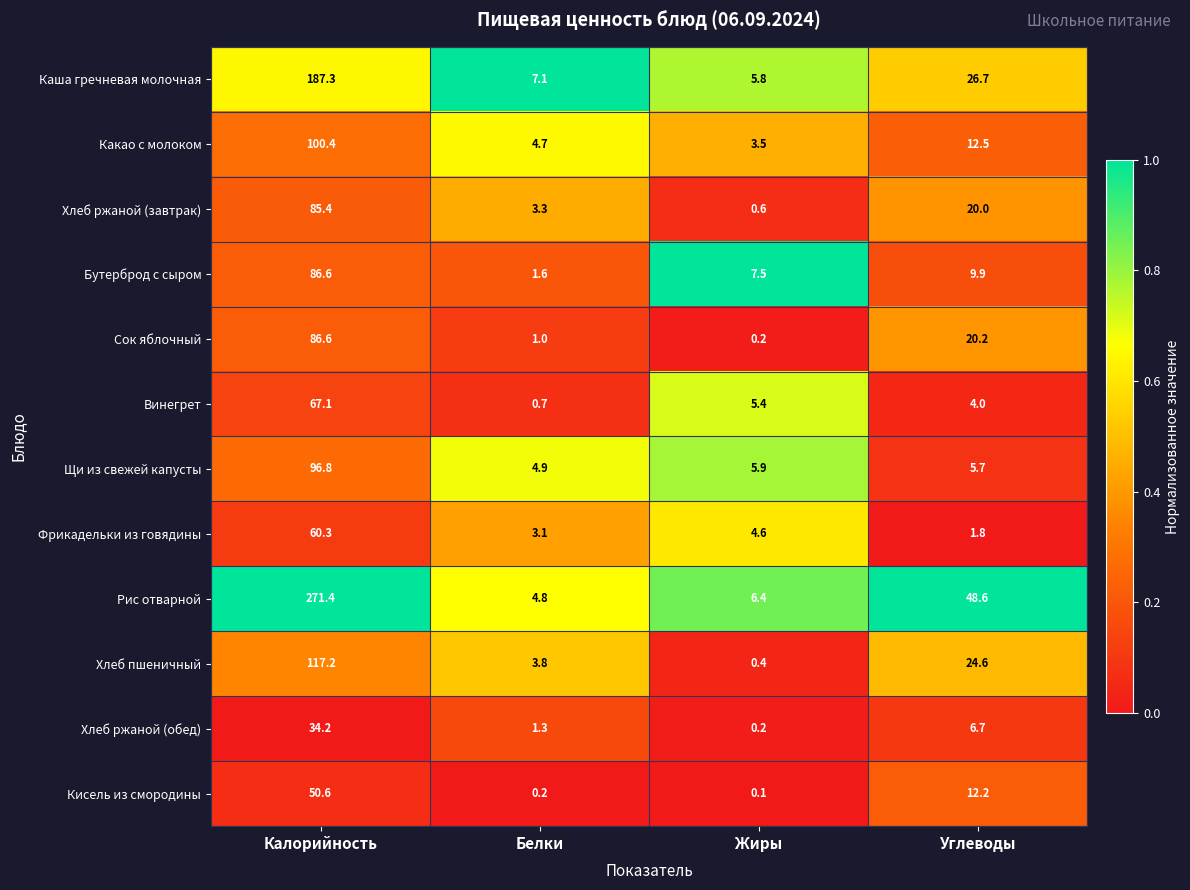

Between Калорийность and Белки, which series saw the biggest shift?

Рис отварной